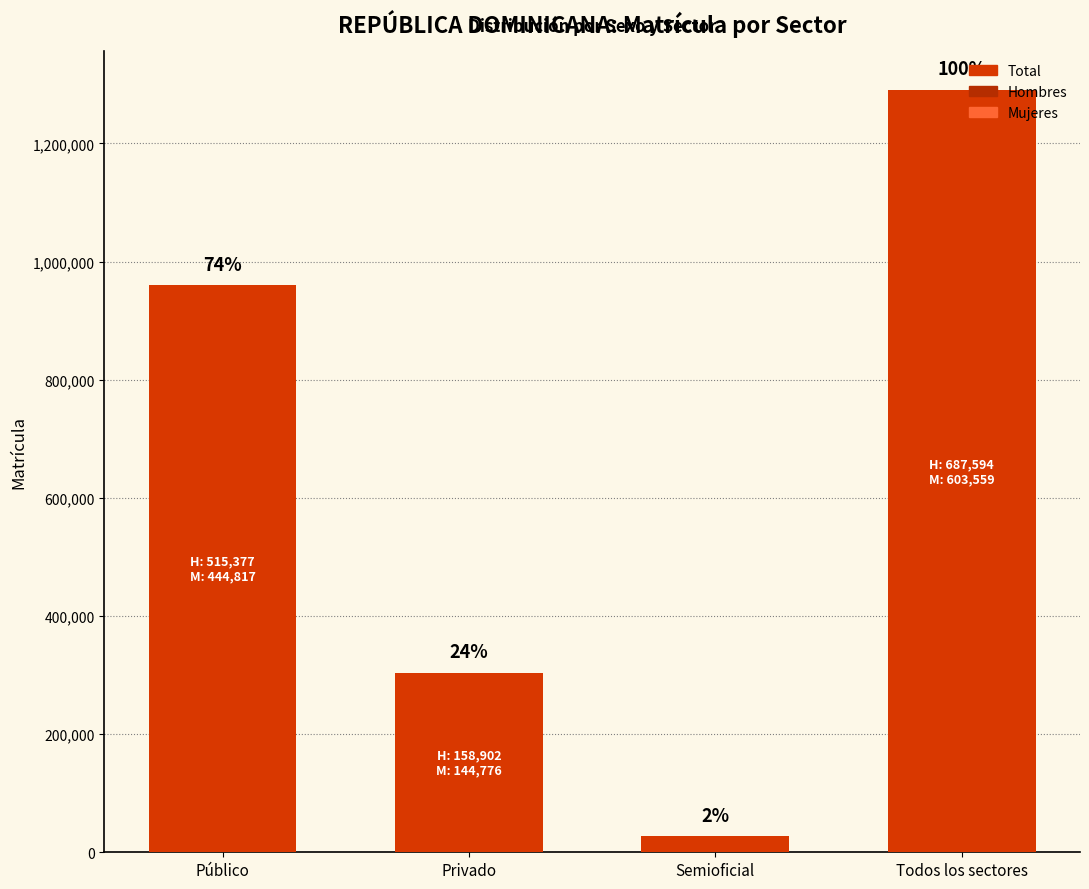

Does the chart contain any negative values?

No